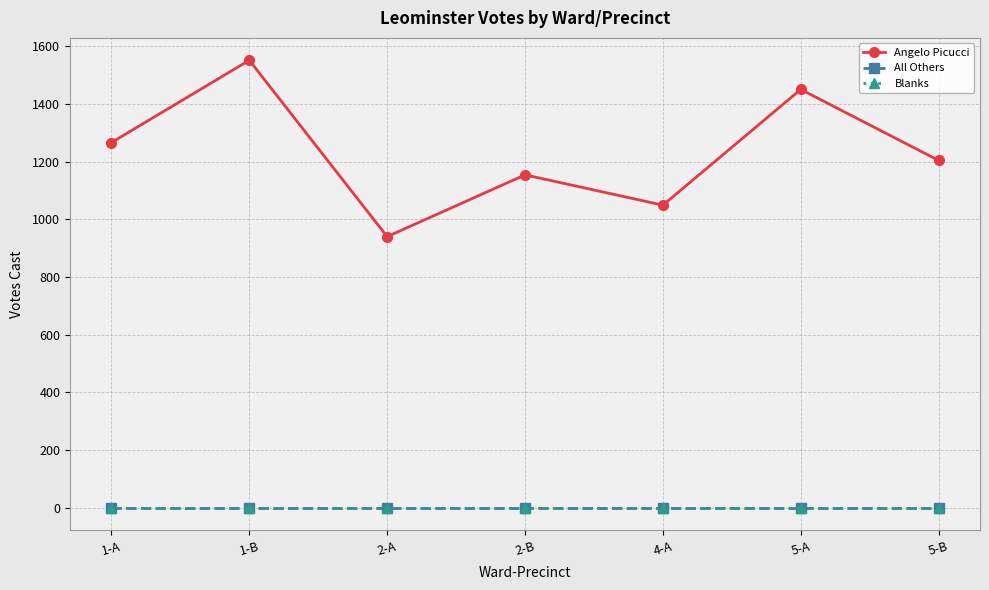

Is this an area chart (filled region under the line)?

No